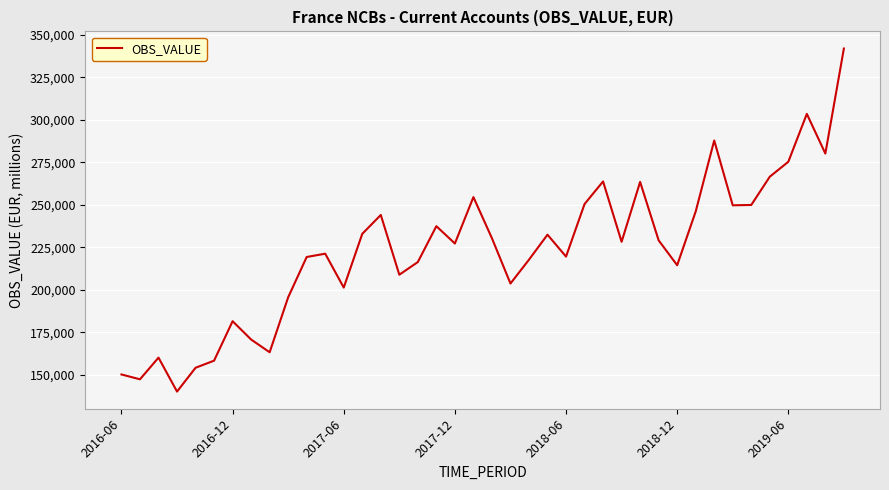

Is this an area chart (filled region under the line)?

No